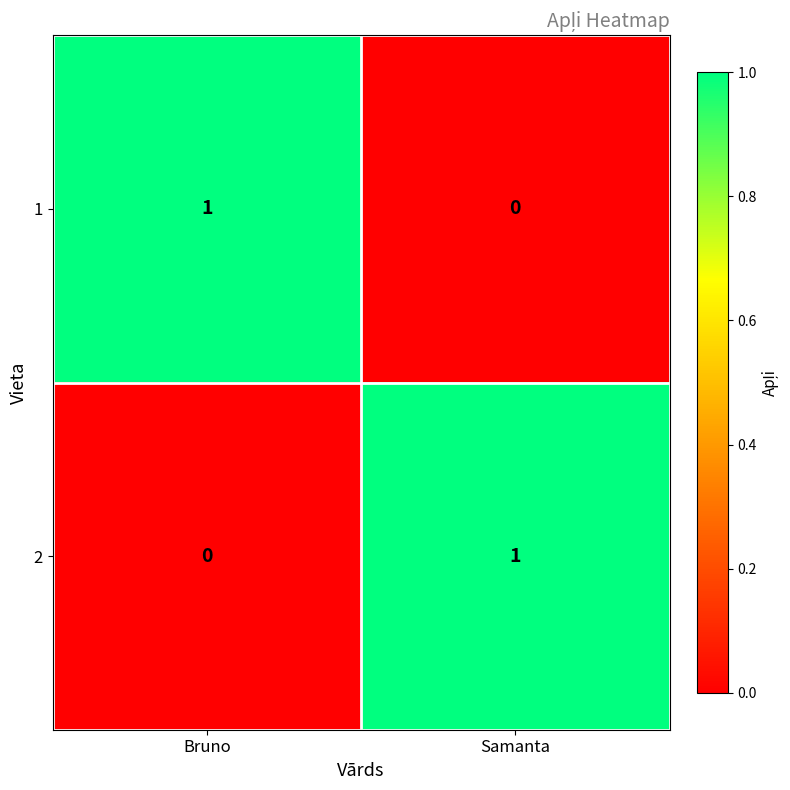

Is it true that 2 equals -1 at Bruno?

False